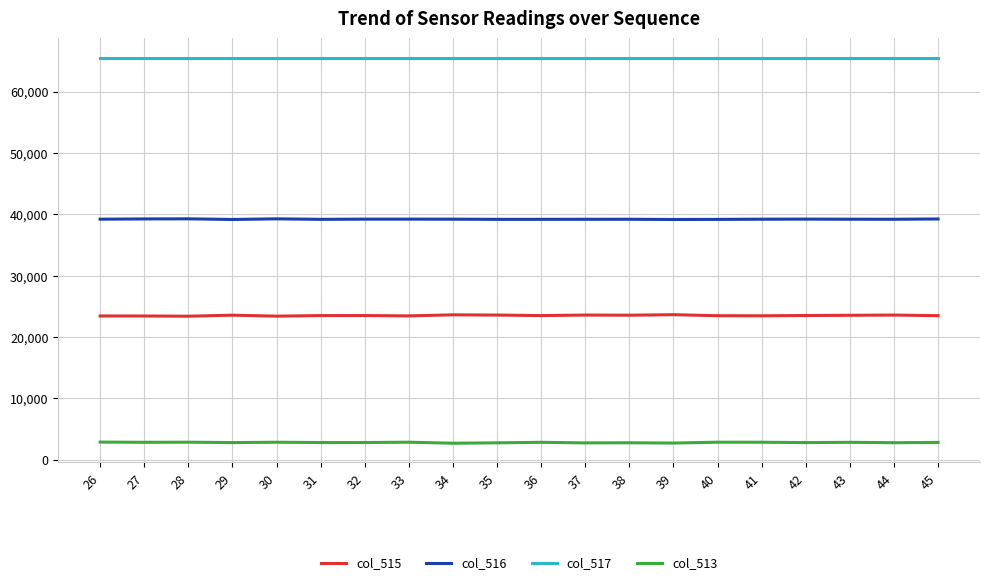

True or false: col_515 and col_513 cross at least once.

False